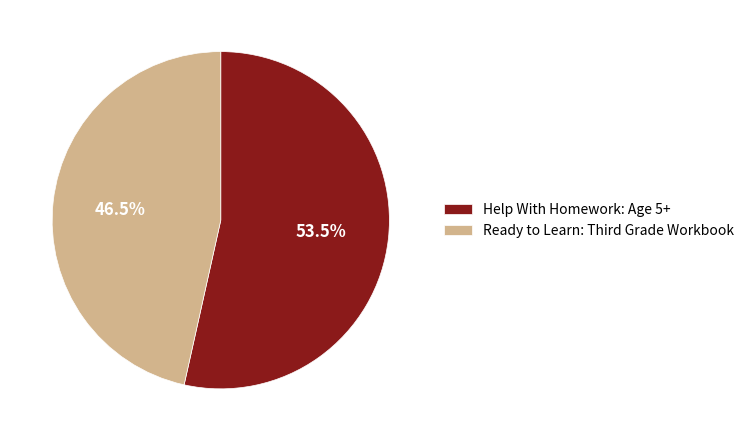

To the nearest percent, what is the difference between the largest and smallest slice percentages?

7%